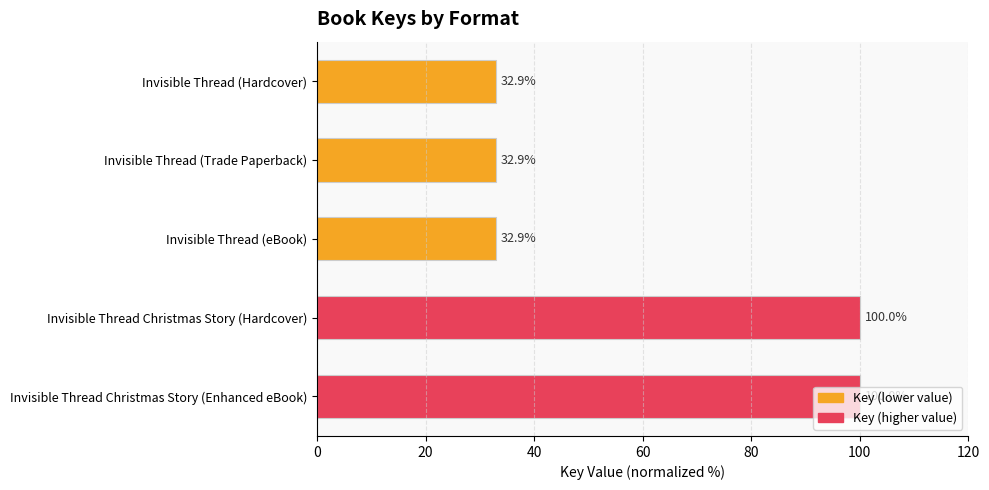

Which has a higher value, Invisible Thread Christmas Story (Hardcover) or Invisible Thread (Hardcover)?

Invisible Thread Christmas Story (Hardcover)